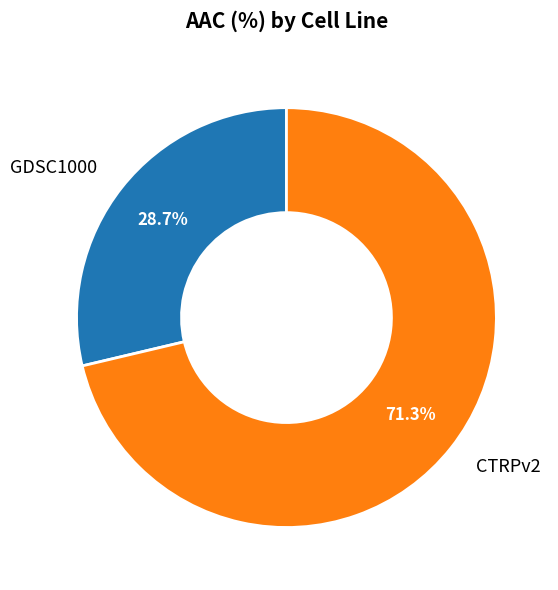

To the nearest percent, what portion does GDSC1000 represent?

29%